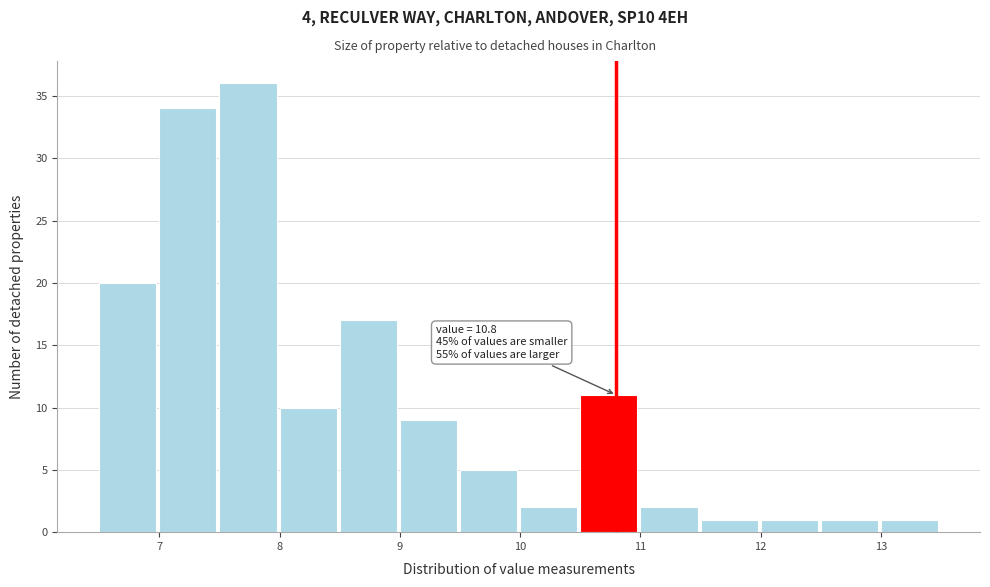

Over which range of the x-axis is the bar tallest?

7.5 to 8.0